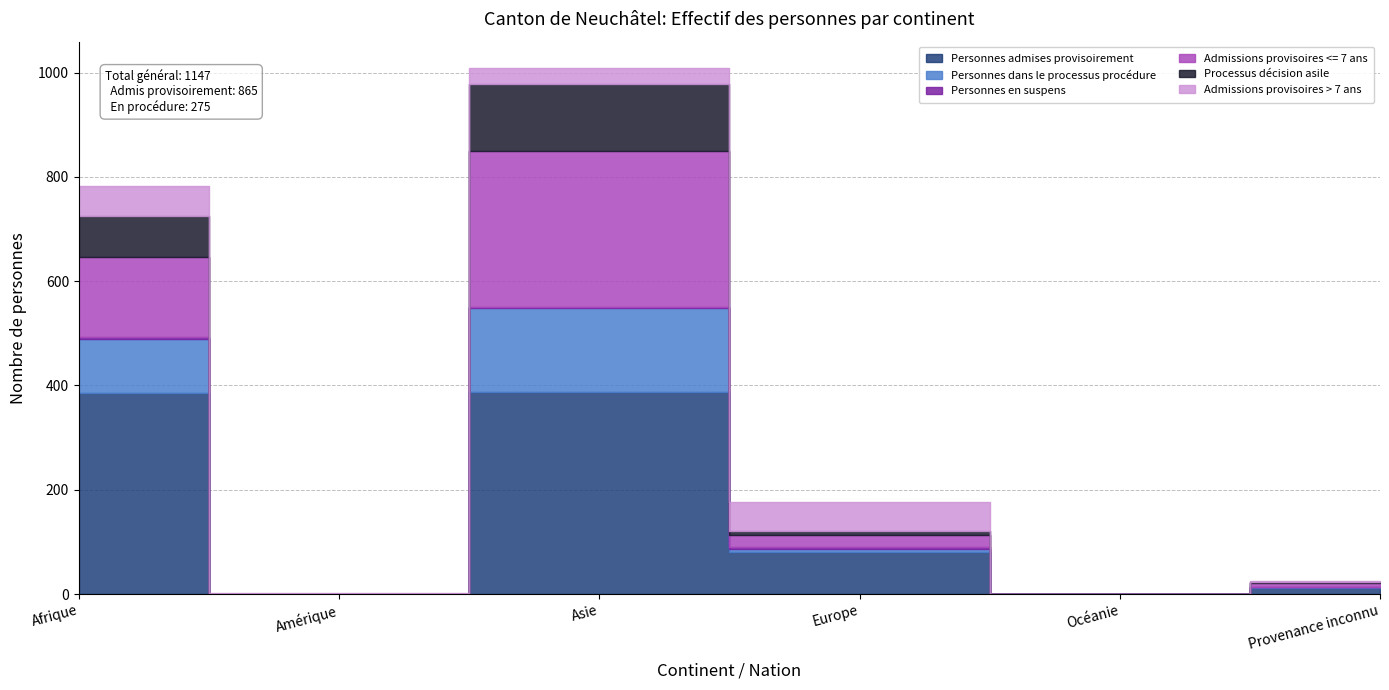

What is the value of the Processus décision asile point at the 4th from the left?

6